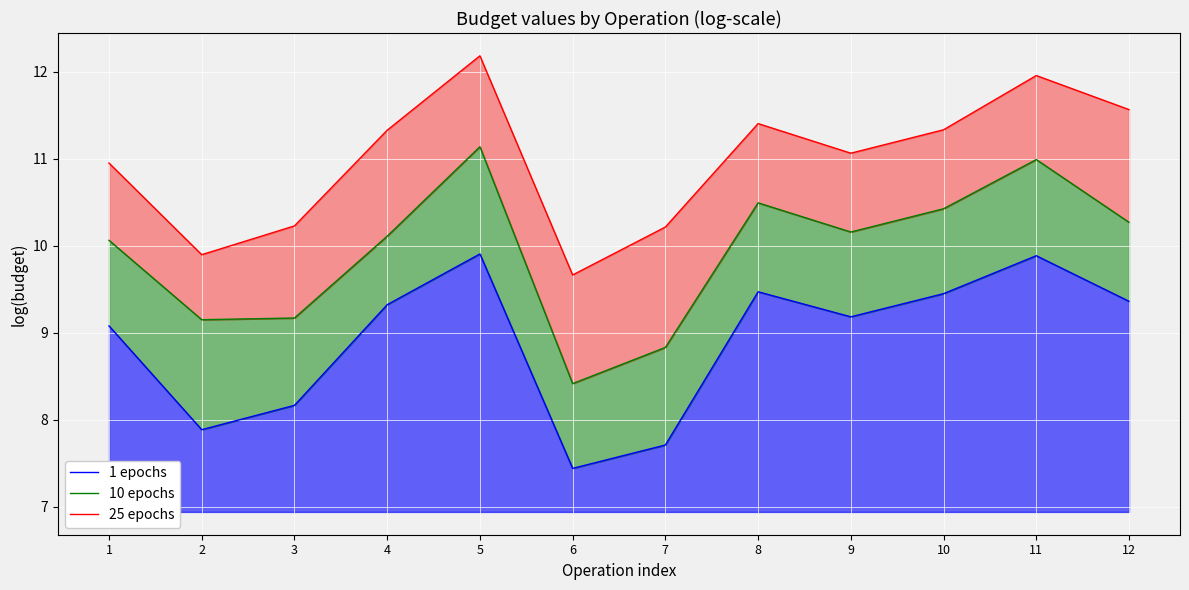

List the series in order of their overall mean, lowest first.

1 epochs, 10 epochs, 25 epochs